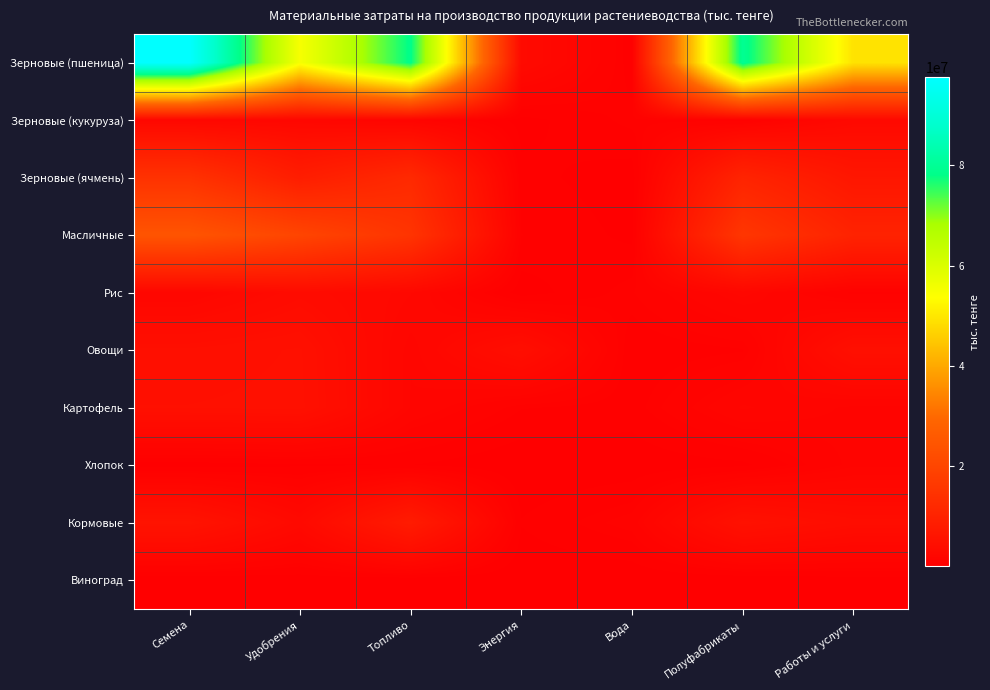

Reading left to right, transcribe all the data shown in this chart.

Зерновые (пшеница): Семена=97613335	Удобрения=55042743	Топливо=78479585	Энергия=3194140	Вода=567194	Полуфабрикаты=79670916	Работы и услуги=49261880
Зерновые (кукуруза): Семена=2292124	Удобрения=2228529	Топливо=1550697	Энергия=208512	Вода=885516	Полуфабрикаты=755565	Работы и услуги=2780208
Зерновые (ячмень): Семена=14490683	Удобрения=8473849	Топливо=12034401	Энергия=523690	Вода=132079	Полуфабрикаты=10459816	Работы и услуги=6557297
Масличные: Семена=24275714	Удобрения=19889541	Топливо=15059812	Энергия=776163	Вода=272526	Полуфабрикаты=15709844	Работы и услуги=10130599
Рис: Семена=2097470	Удобрения=3481638	Топливо=2506343	Энергия=145174	Вода=930056	Полуфабрикаты=2228357	Работы и услуги=846631
Овощи: Семена=4458159	Удобрения=4825164	Топливо=1918407	Энергия=4281284	Вода=497903	Полуфабрикаты=730726	Работы и услуги=4606542
Картофель: Семена=4784323	Удобрения=4903993	Топливо=1887112	Энергия=790435	Вода=595800	Полуфабрикаты=1963035	Работы и услуги=1448304
Хлопок: Семена=154551	Удобрения=320145	Топливо=386090	Энергия=23143	Вода=86039	Полуфабрикаты=273957	Работы и услуги=1454683
Кормовые: Семена=5684454	Удобрения=2889285	Топливо=8044076	Энергия=407994	Вода=1129033	Полуфабрикаты=5118673	Работы и услуги=3966520
Виноград: Семена=1840	Удобрения=104117	Топливо=59401	Энергия=29439	Вода=16834	Полуфабрикаты=9218	Работы и услуги=163226